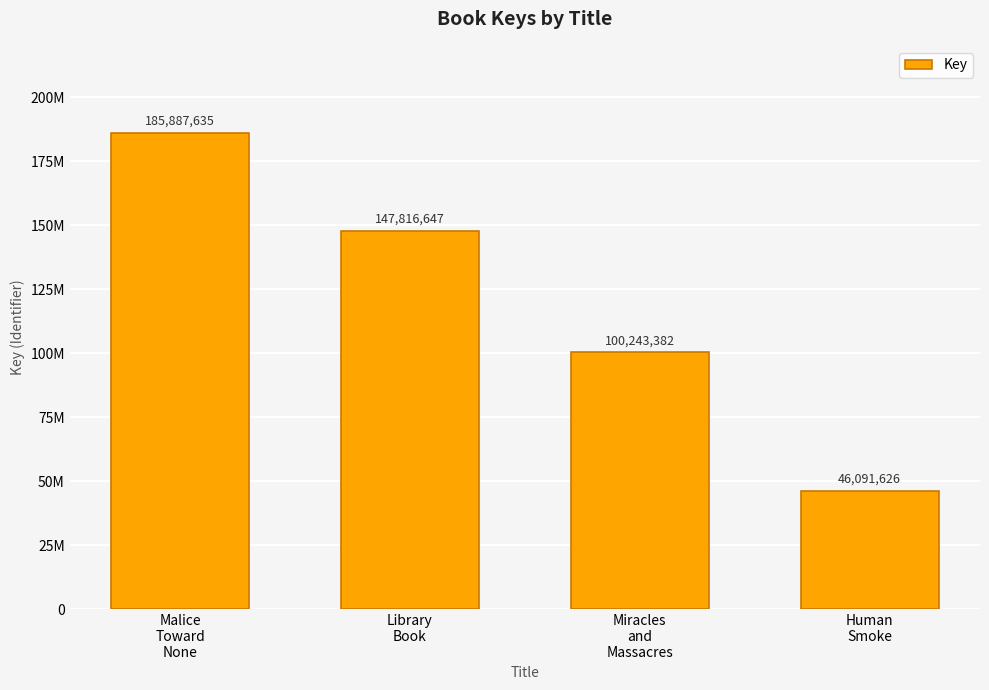

Which has a higher value, Malice
Toward
None or Human
Smoke?

Malice
Toward
None